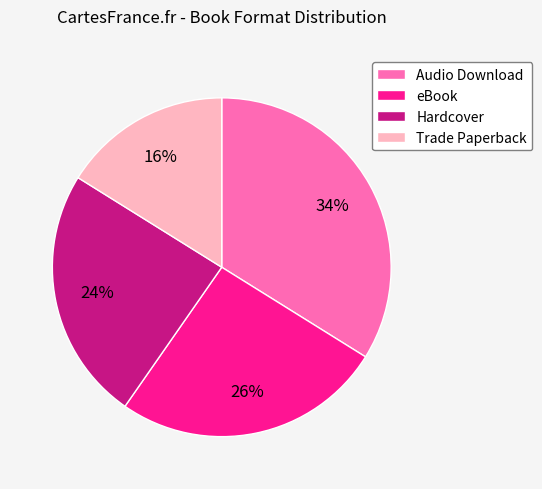

To the nearest percent, what percentage of the pie is Hardcover?

24%